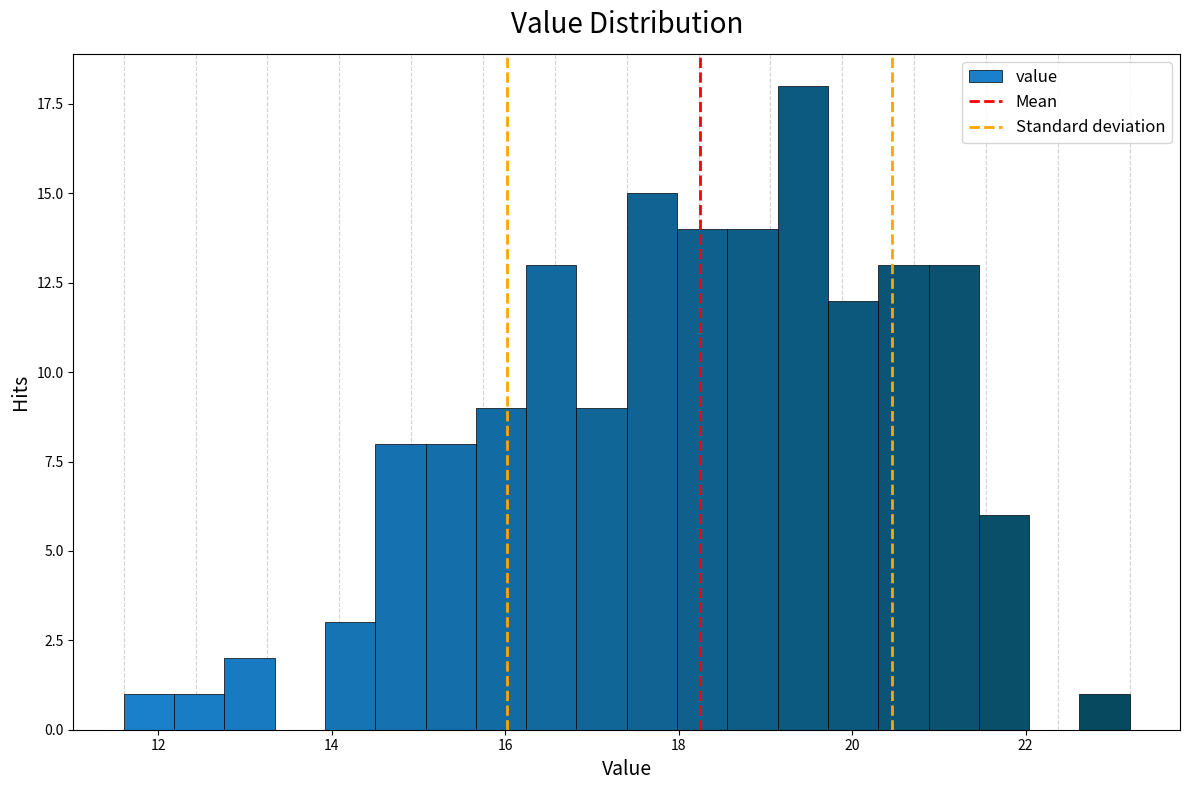

Around what value on the x-axis is the tallest bar? Give the approximate position of its centre, as read against the axis.

19.4